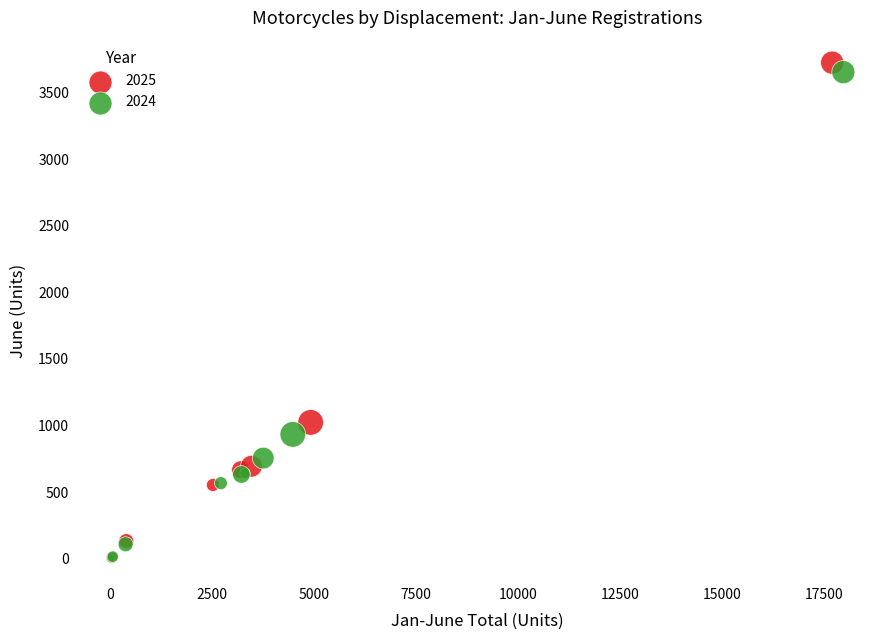

Which series has the widest spread of Y values?

2025